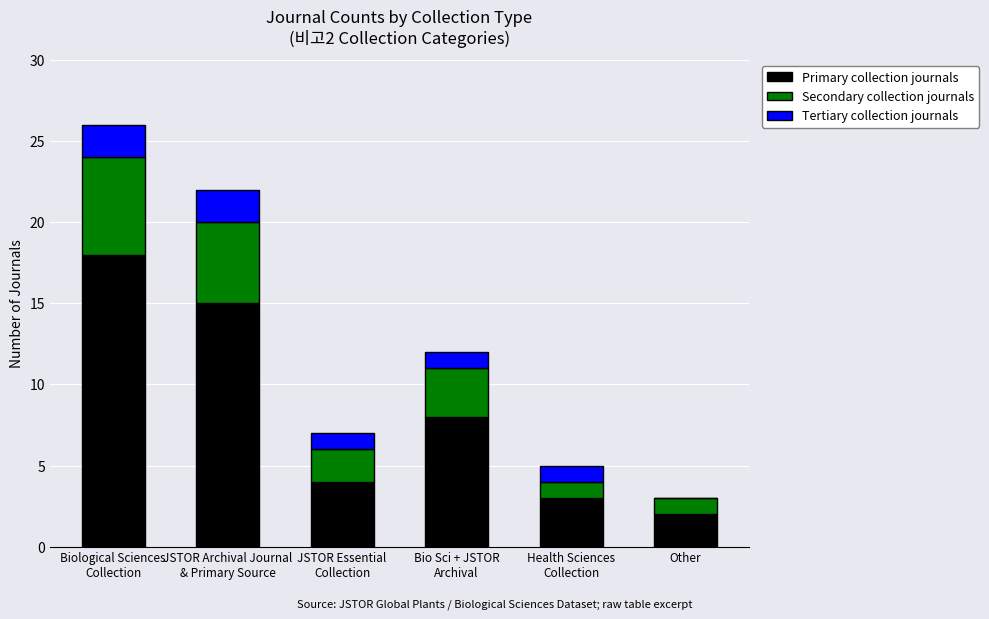

Is it true that Primary collection journals equals 2 at Other?

True